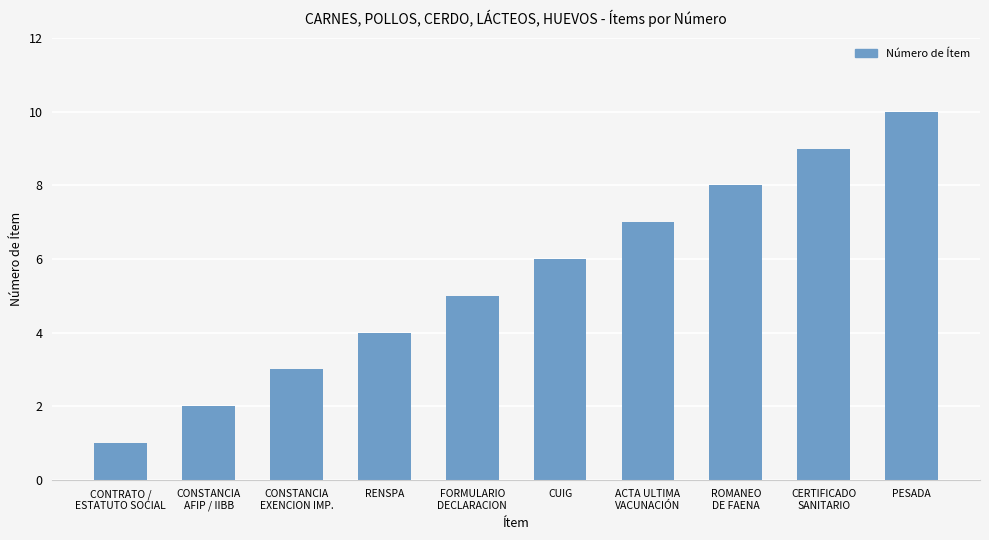

The value at PESADA is 10. True or false?

True